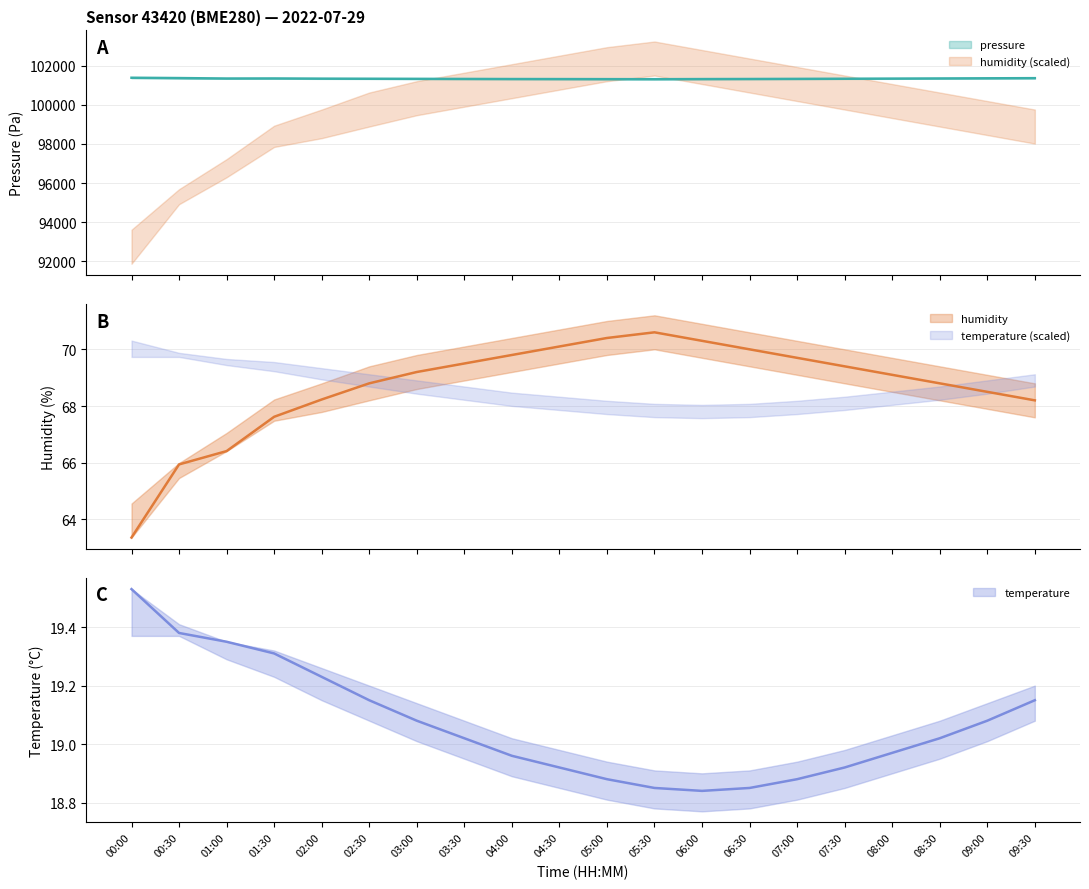

What is the difference between the maximum and minimum values in the temperature series?

0.7